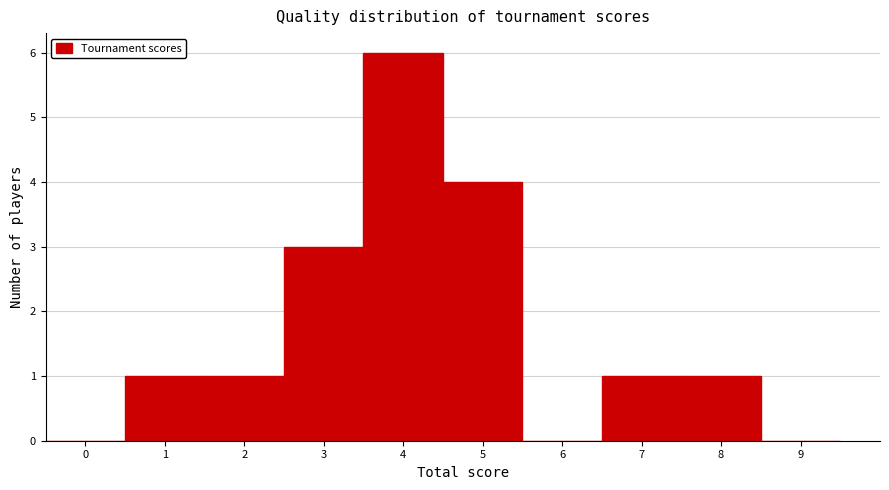

Over which range of the x-axis is the bar tallest?

3.5 to 4.5